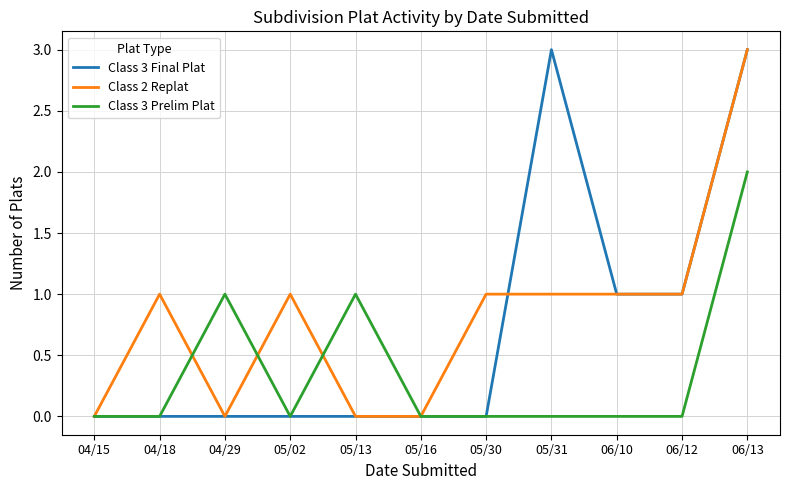

List the series in order of their overall mean, highest first.

Class 2 Replat, Class 3 Final Plat, Class 3 Prelim Plat